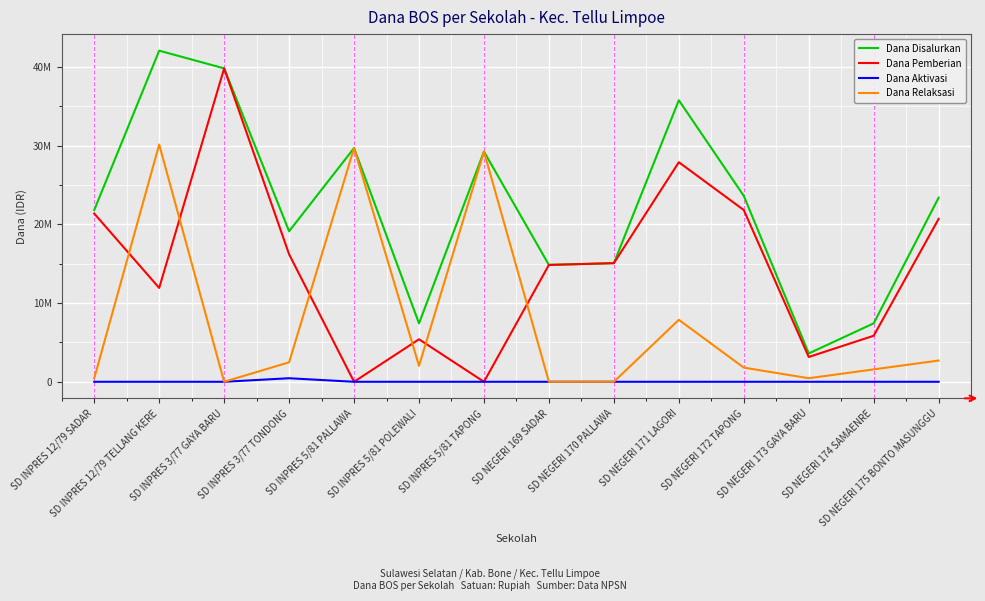

Does the chart display data point markers on the line(s)?

No